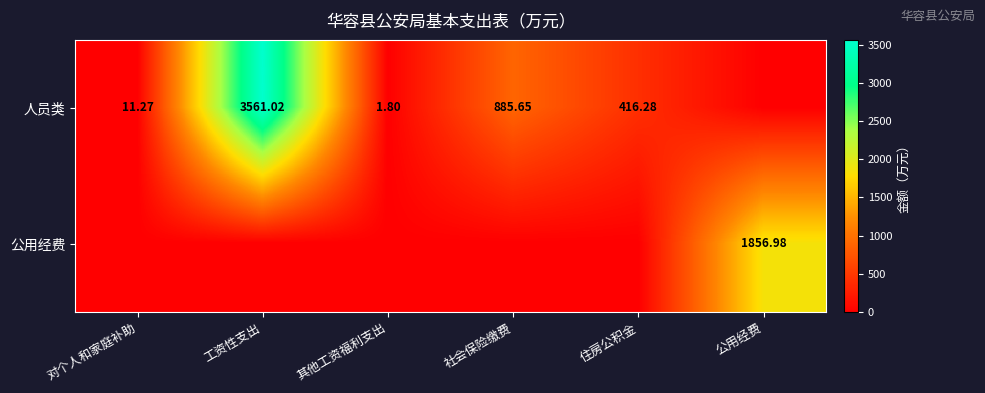

Is the value of 公用经费 at 公用经费 greater than the value of 人员类 at 其他工资福利支出?

Yes